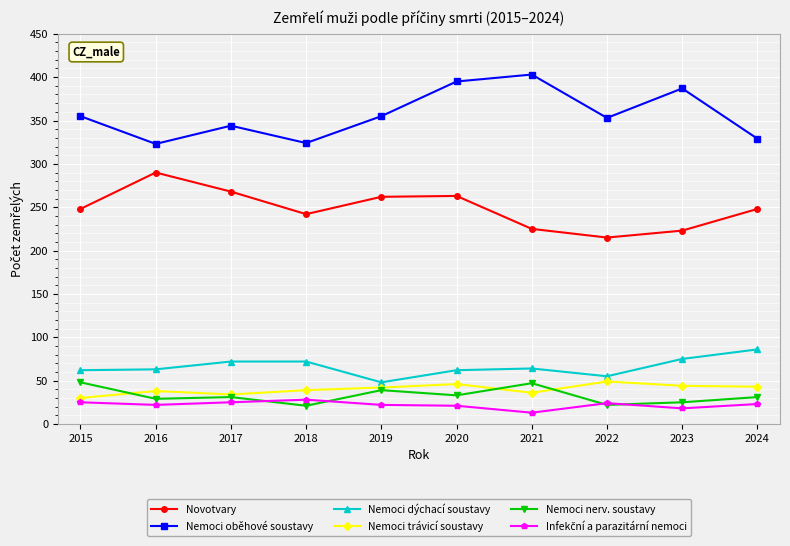

True or false: Nemoci dýchací soustavy and Nemoci nerv. soustavy intersect in this chart.

False